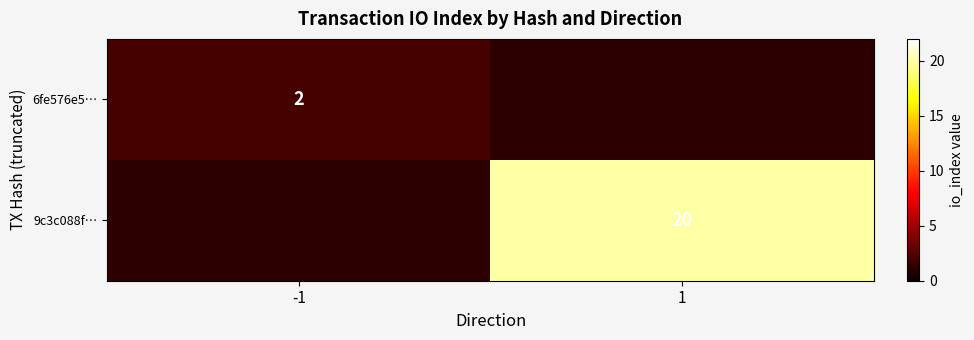

What is the minimum value shown in the chart?

2.0